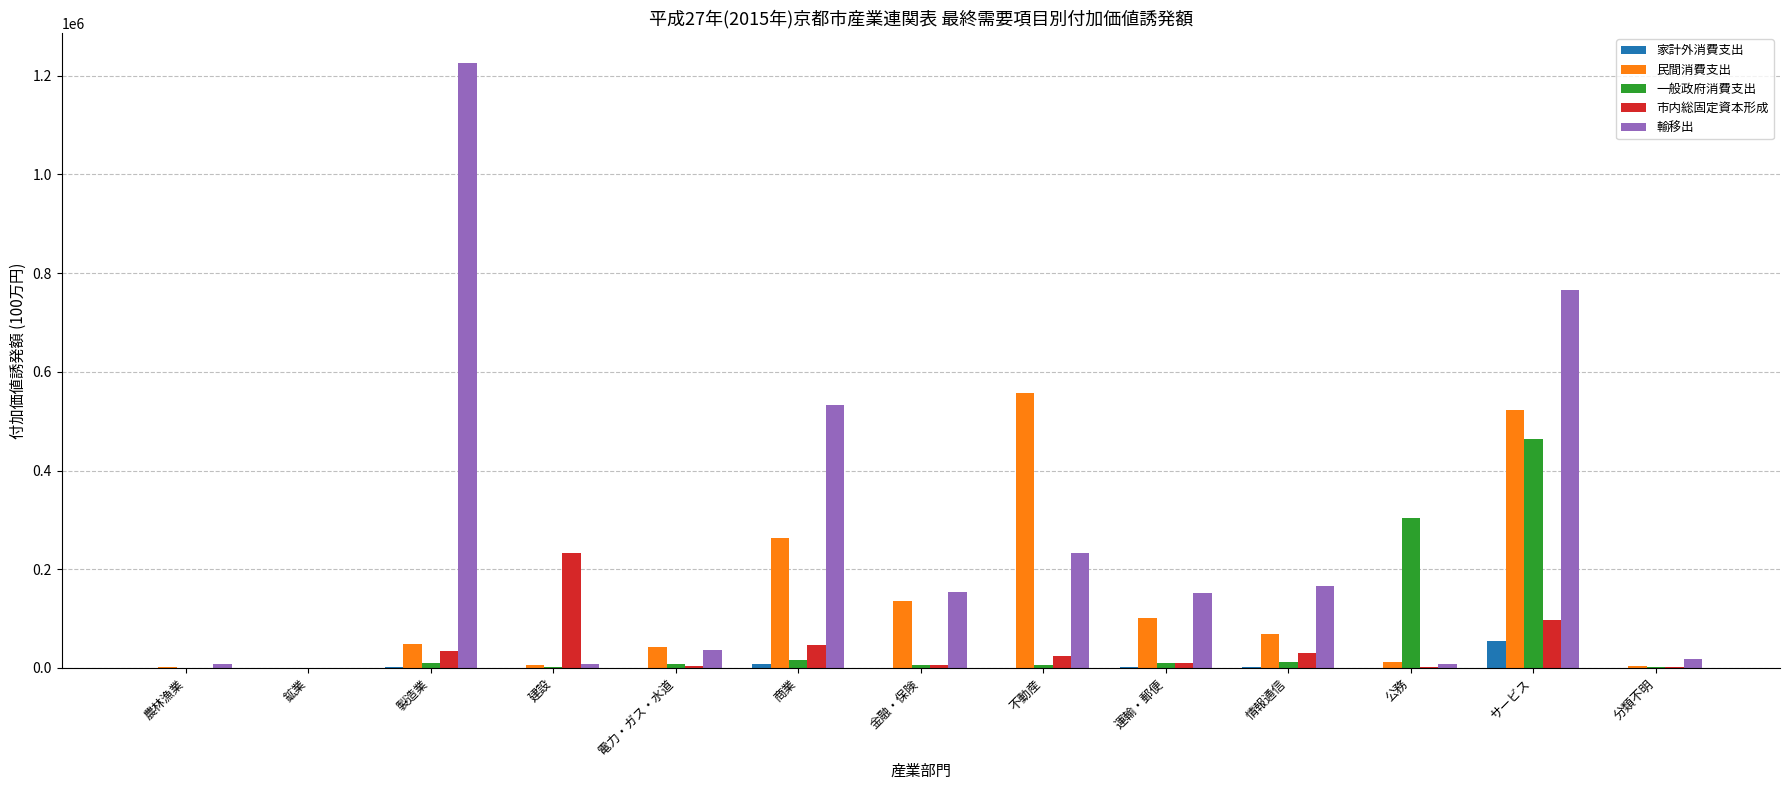

Which series changed the most between 製造業 and 情報通信?

輸移出